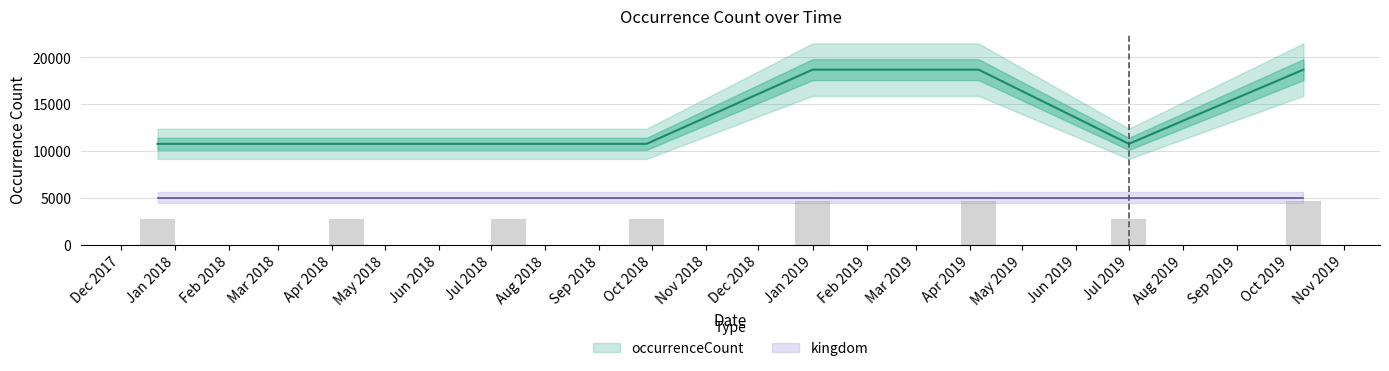

What is the label of the 6th bar from the left?

2019-04-06